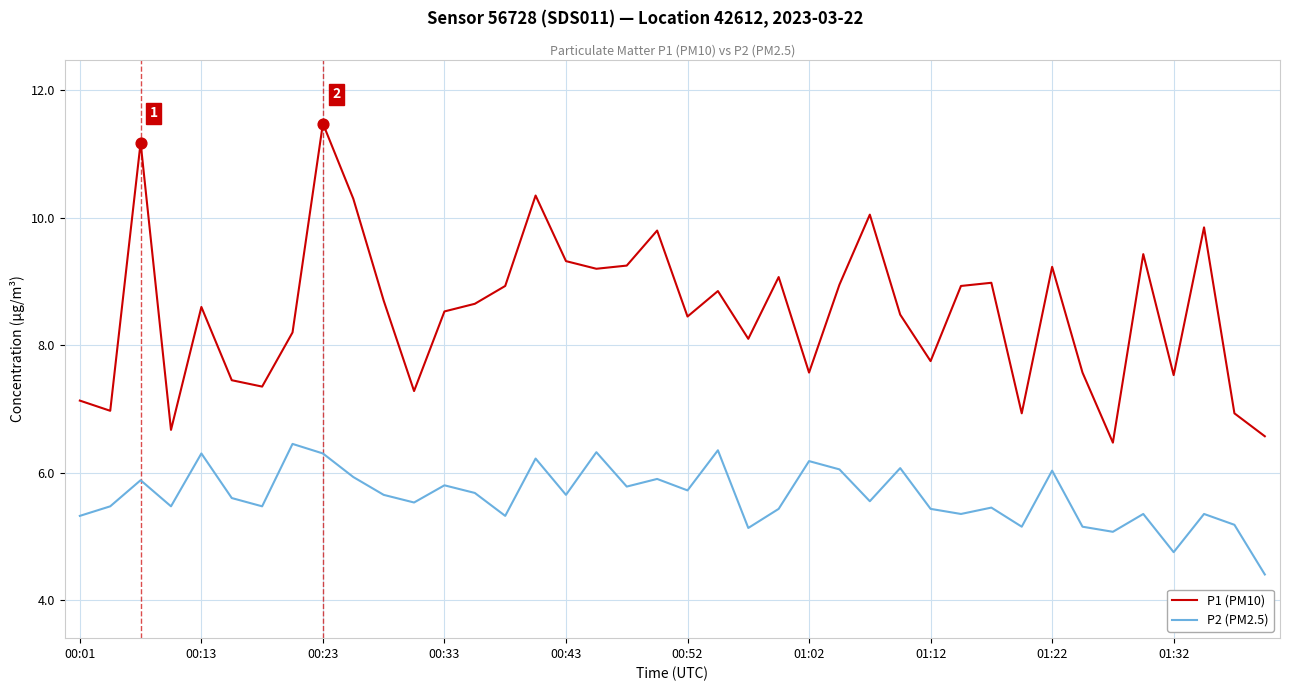

Which series has the largest total across all categories?

P1 (PM10)